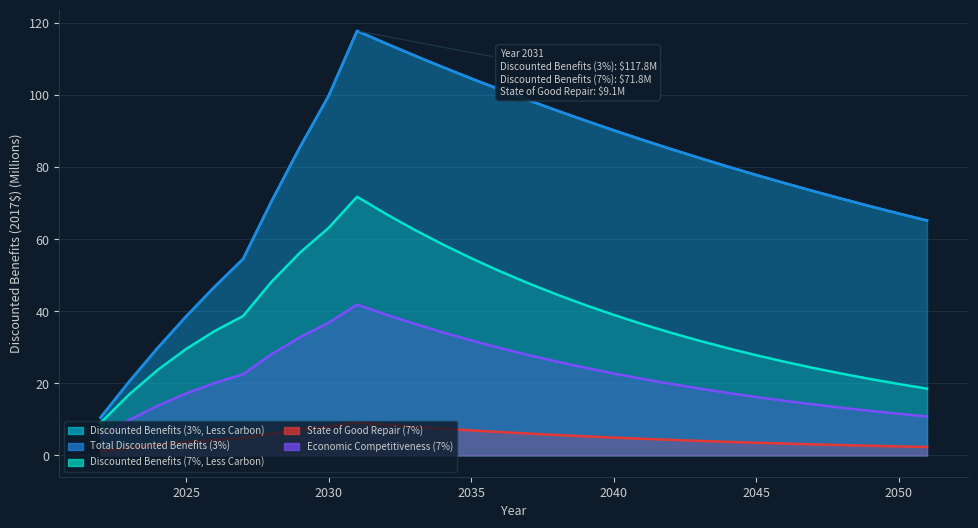

At how many categories does at least one series exceed 16?

29